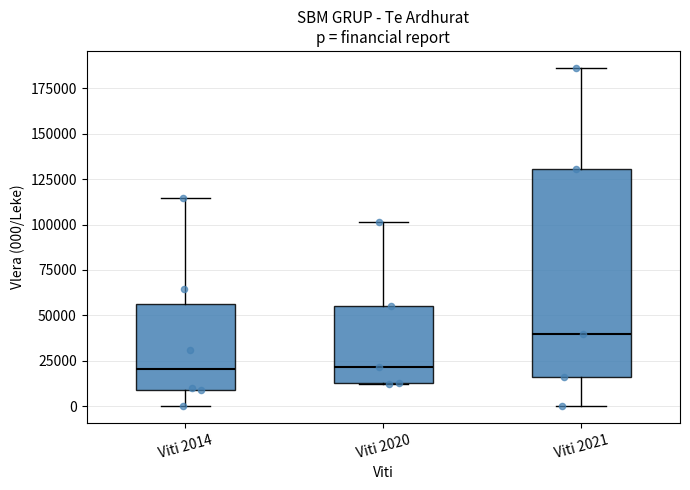

Reading left to right, transcribe this box plot: for each box, give where its median line is, the range the box spans, and where its two whiskers end, as read against the y-axis. The values are not printed on the chart, so give them approximately, as read against the axis.

Viti 2014: median 20000, box 10000 to 55000, whiskers 0 to 115000
Viti 2020: median 20000, box 15000 to 55000, whiskers 10000 to 100000
Viti 2021: median 40000, box 15000 to 130000, whiskers 0 to 185000